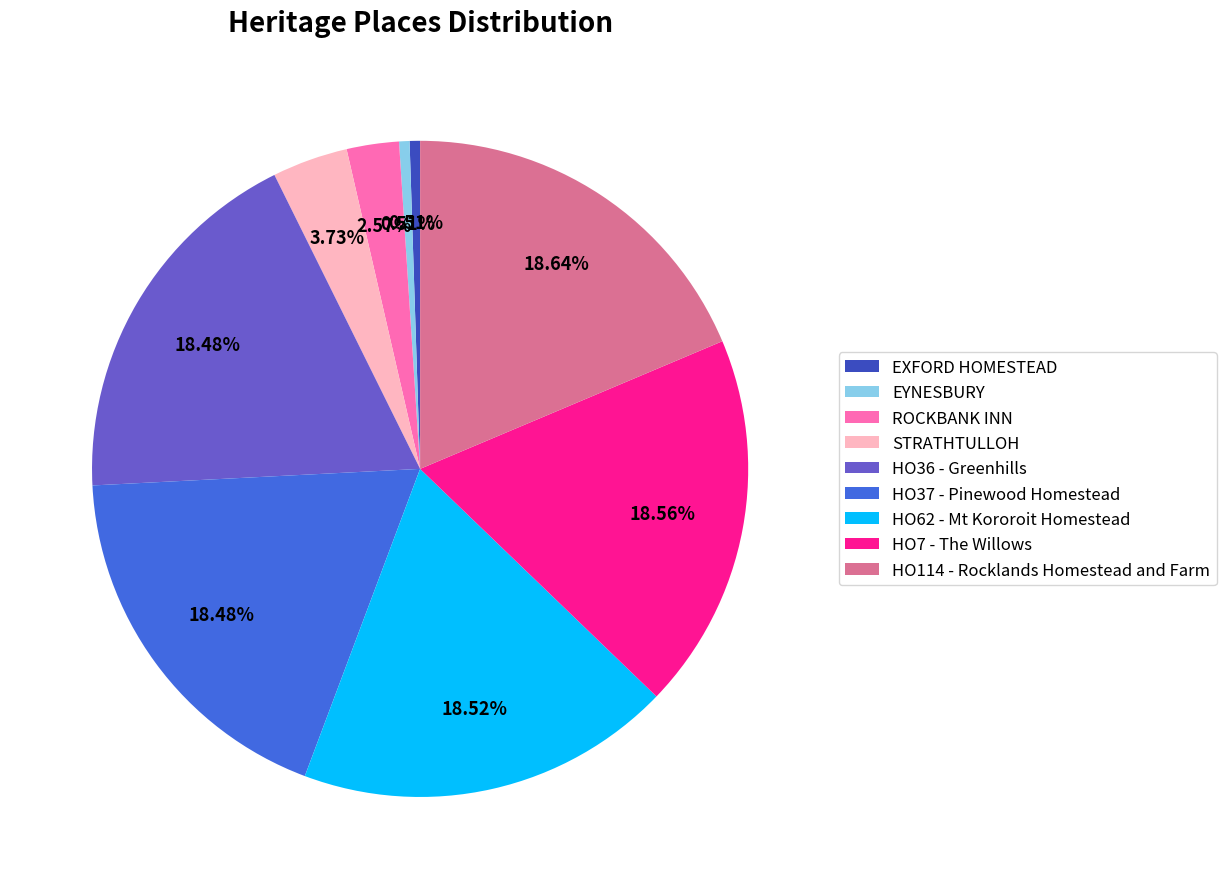

What percentage is the HO62 - Mt Kororoit Homestead slice, to the nearest percent?

19%